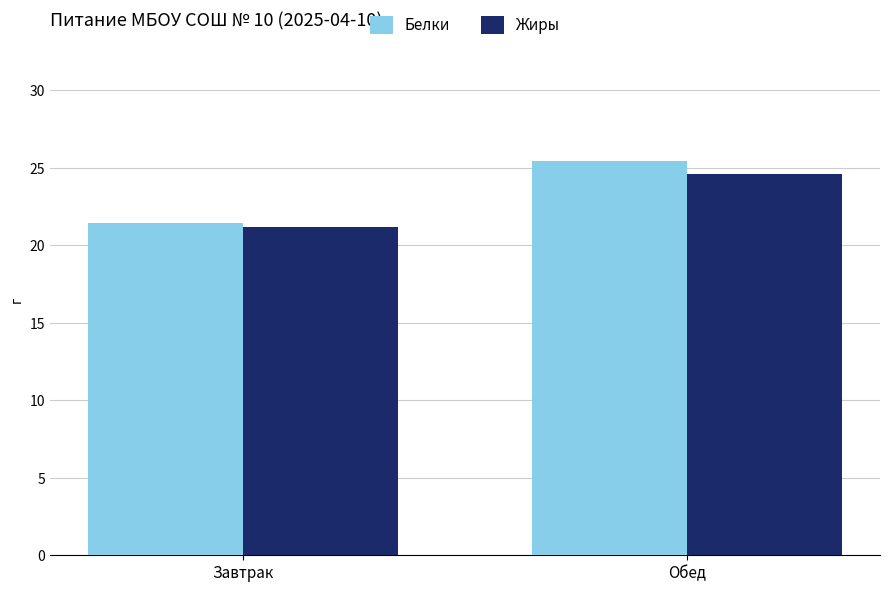

What is the label of the 2nd bar from the left?

Обед